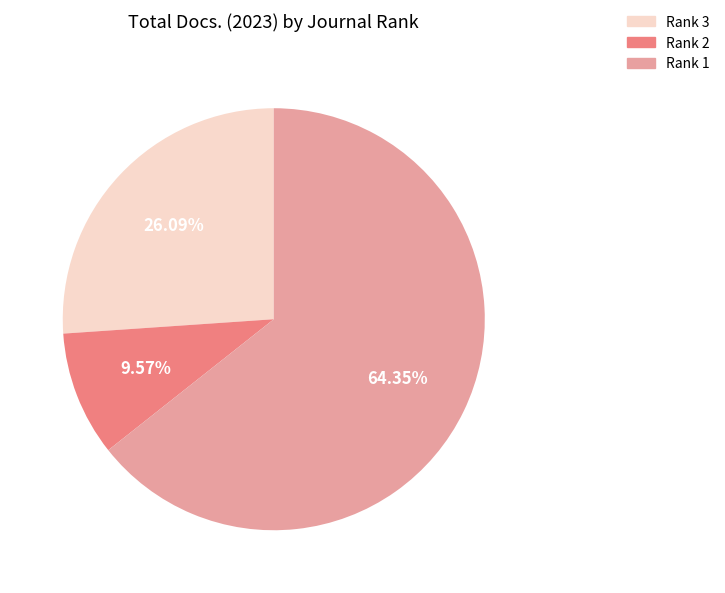

Is there a majority slice in this chart?

Yes